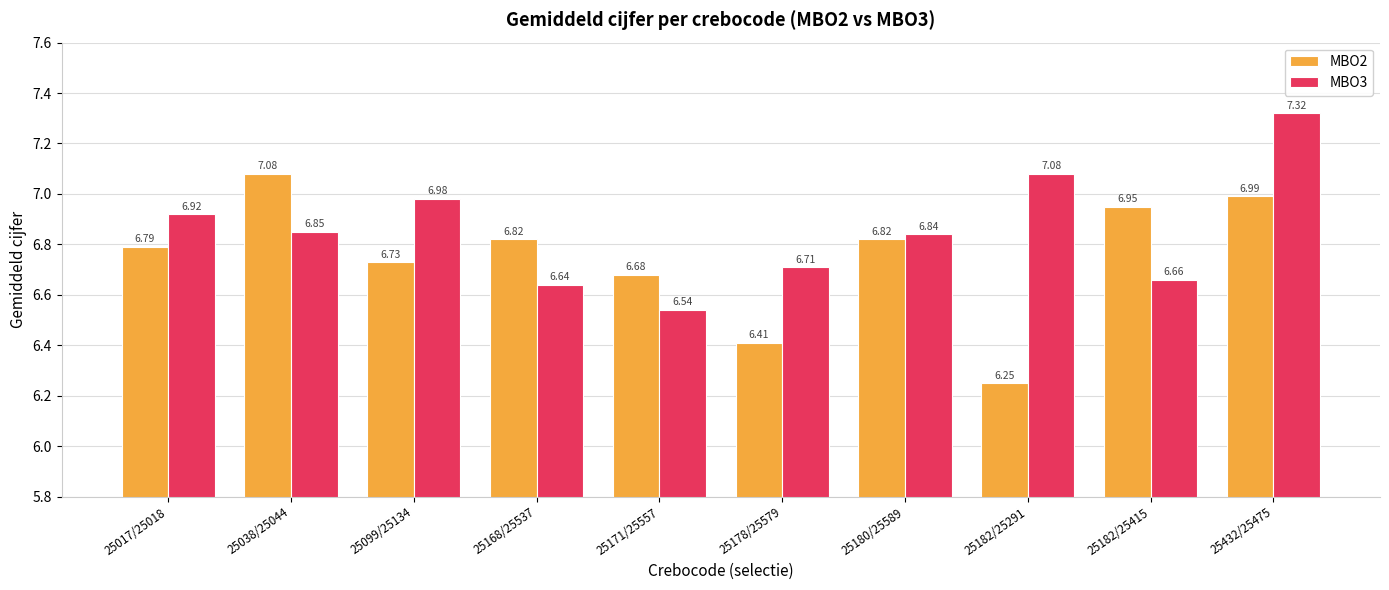

Is it true that MBO3 equals 1.9 at 25432/25475?

False